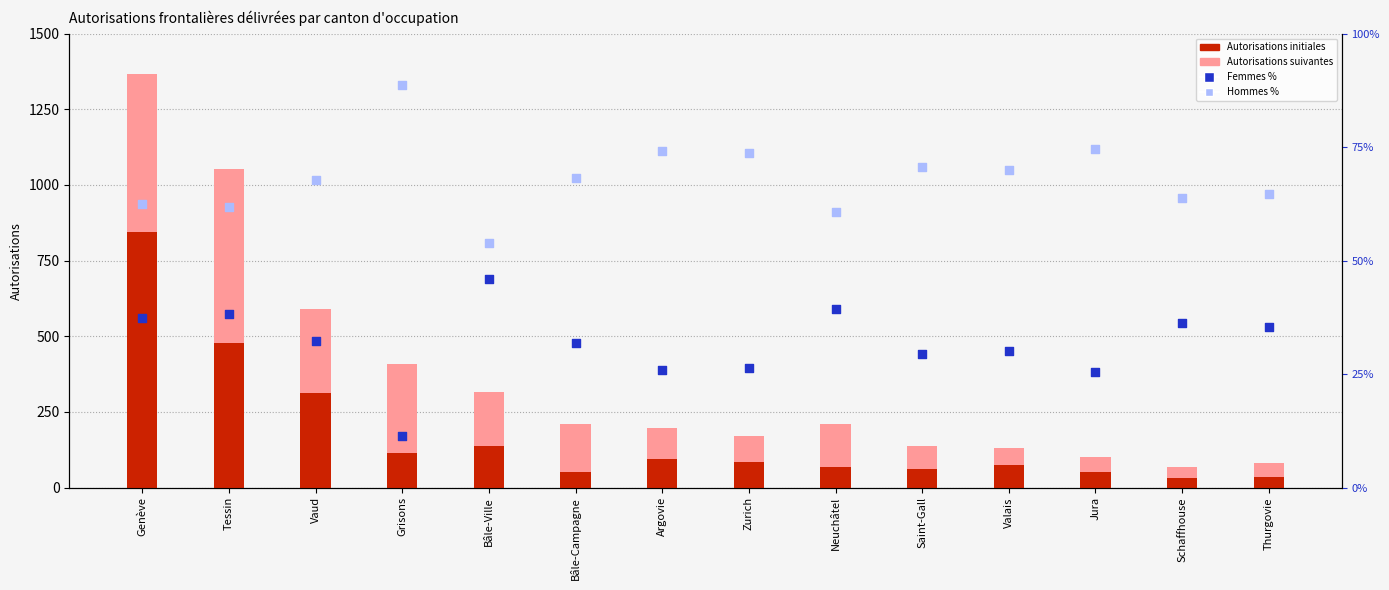

What are all the series names shown in the legend?

Autorisations initiales, Autorisations suivantes, Femmes %, Hommes %